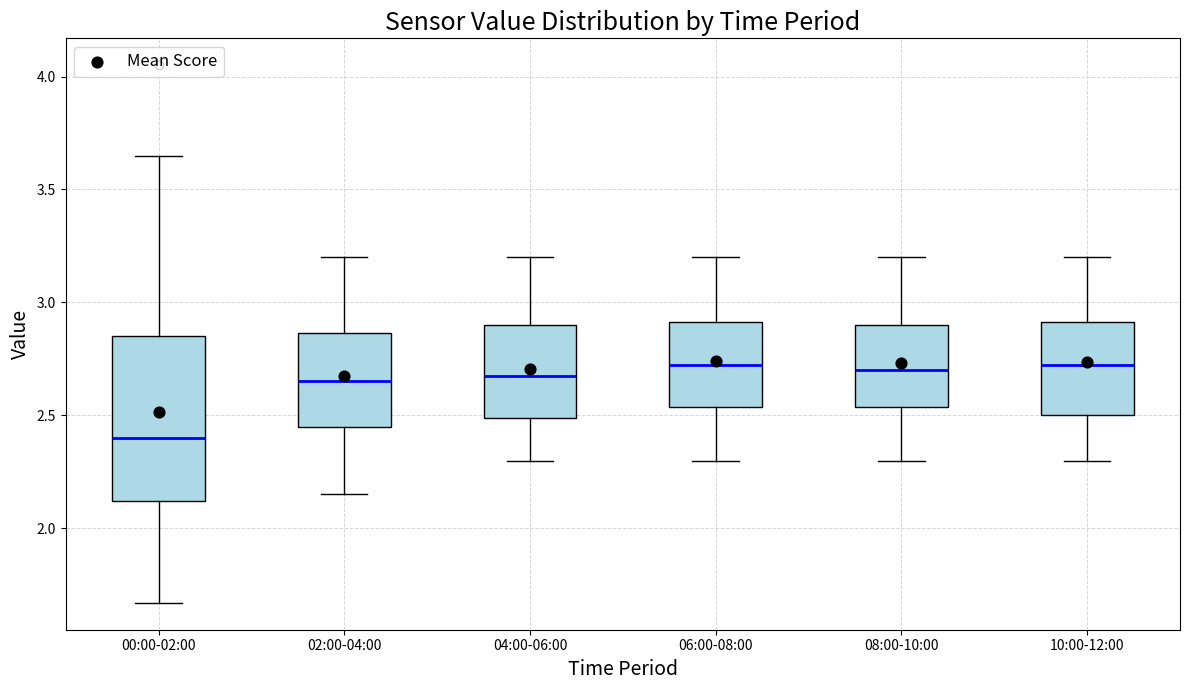

Comparing the boxes themselves (not the whiskers), which one is the tallest?

00:00-02:00